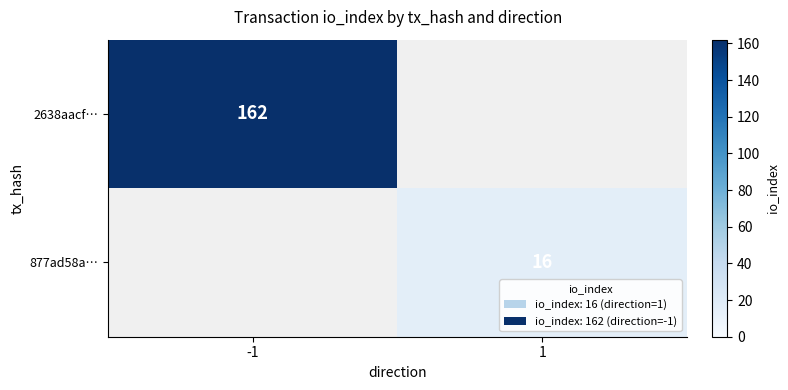

The value of 2638aacf… at -1 is 162. True or false?

True